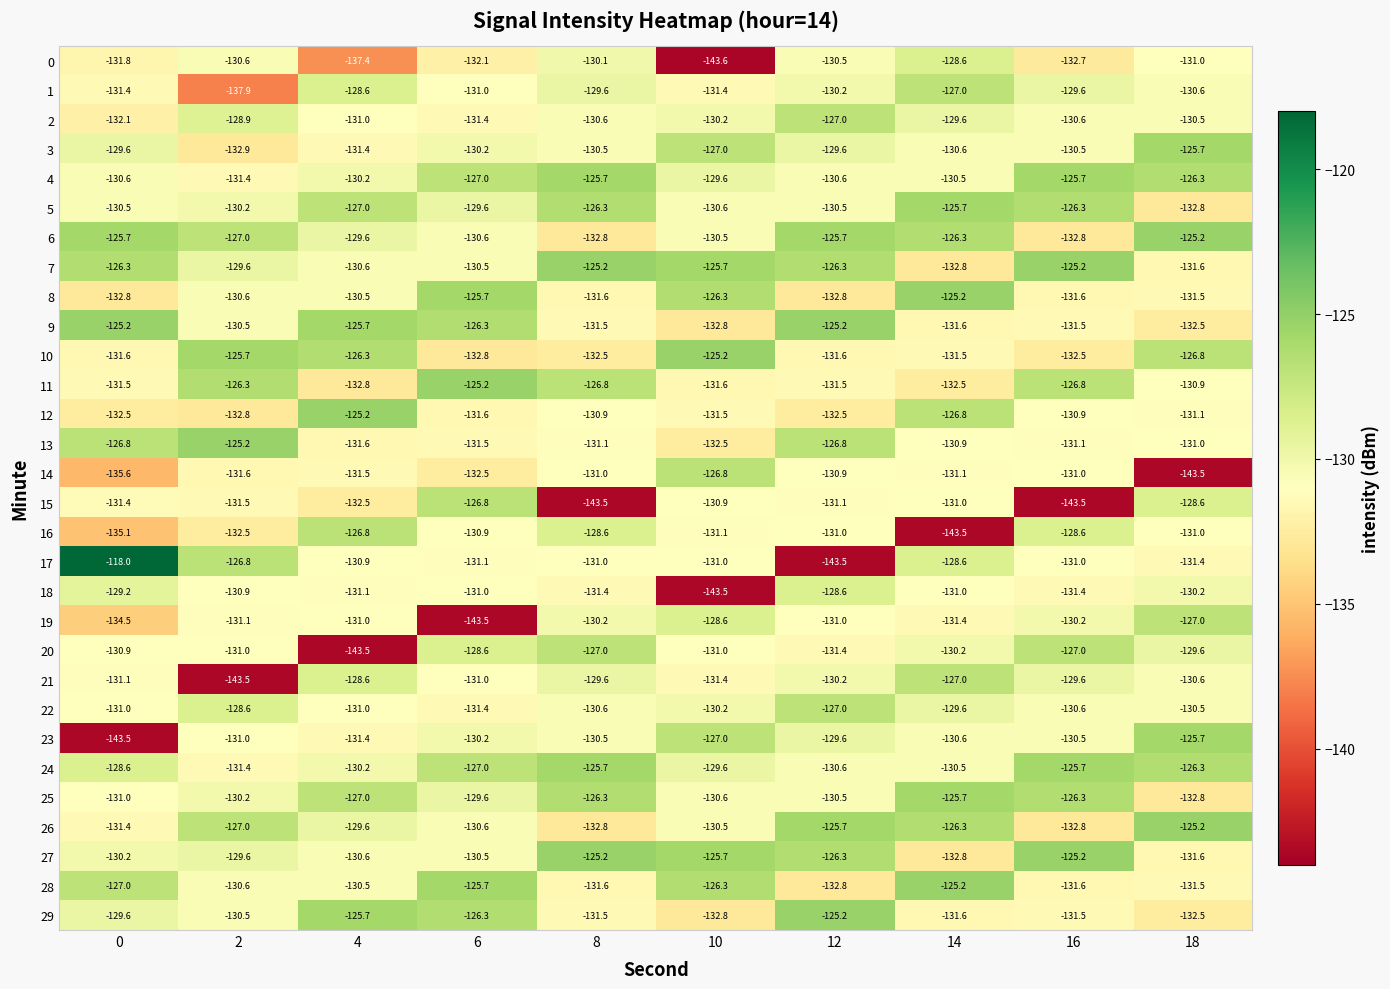

Which series has the largest range (max minus min)?

17